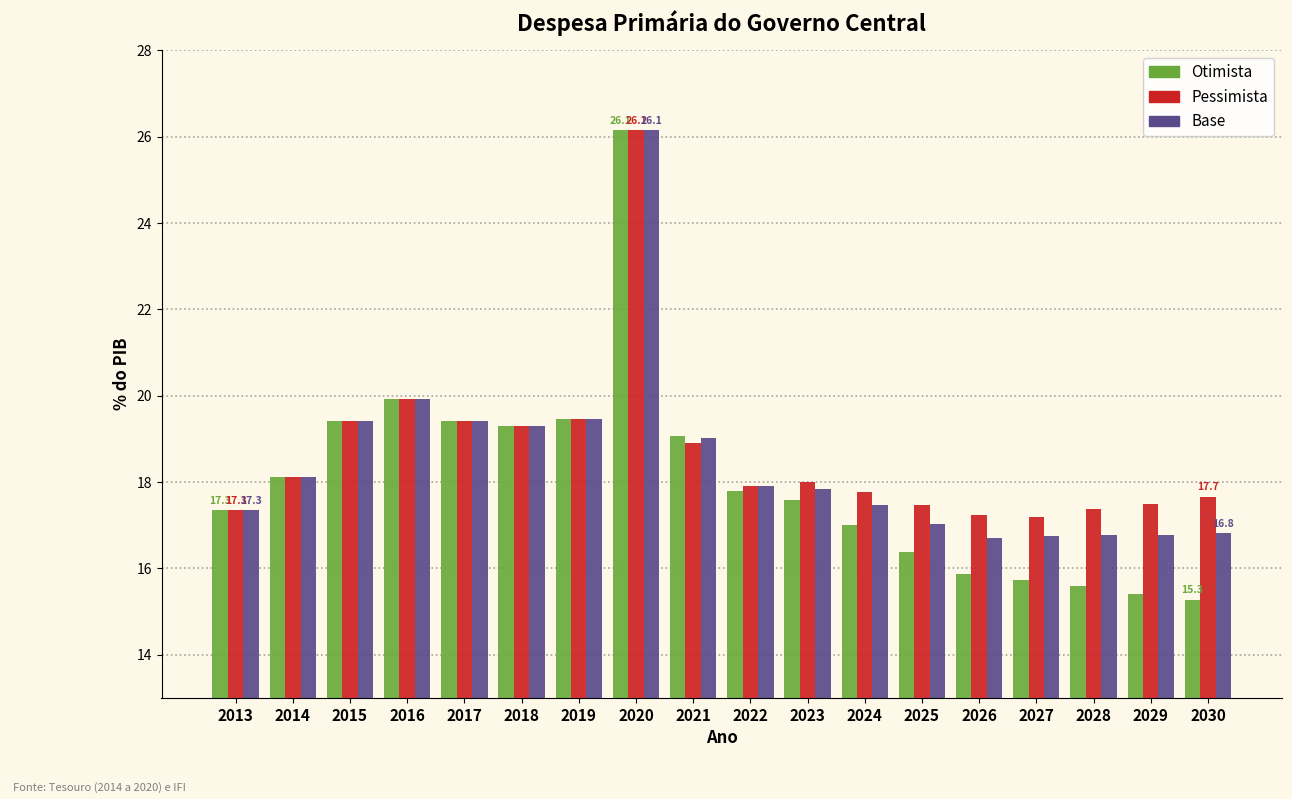

What is the total value across all series at 2029?

49.7